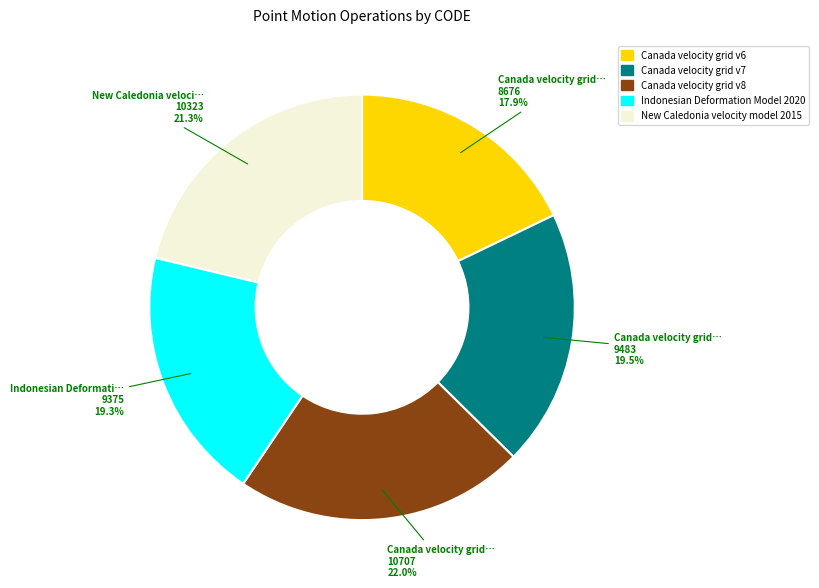

Do Canada velocity grid v8 and Indonesian Deformation Model 2020 together represent more than half of the pie?

No